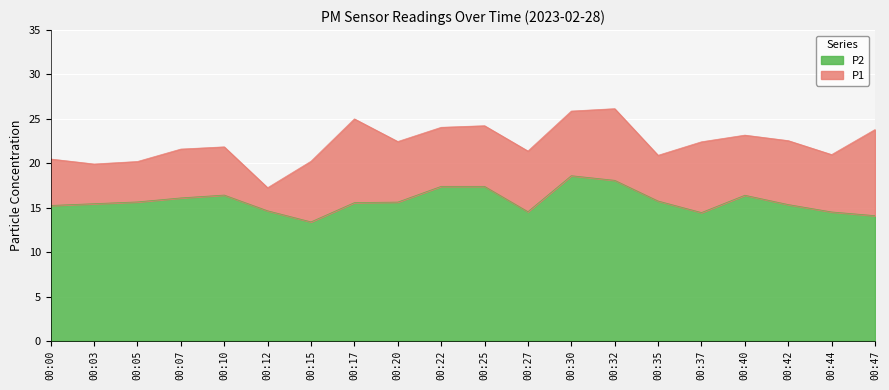

Reading left to right, what are all the values shown in this chart?

P1: 20.5	19.9	20.2	21.6	21.9	17.2	20.2	25.0	22.4	24.1	24.2	21.4	25.9	26.1	20.9	22.4	23.2	22.6	21.0	23.8
P2: 15.2	15.4	15.7	16.1	16.4	14.7	13.4	15.6	15.6	17.4	17.4	14.6	18.6	18.1	15.8	14.4	16.4	15.3	14.5	14.1